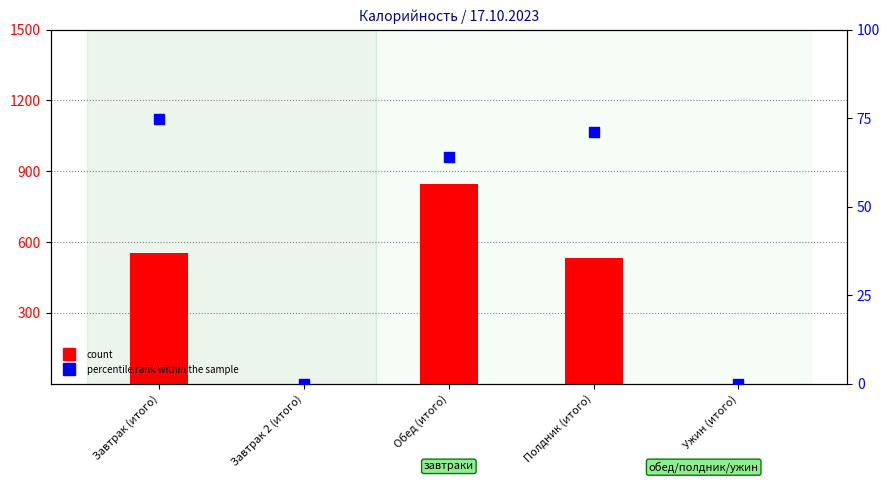

Which series contains the lowest Y value?

count